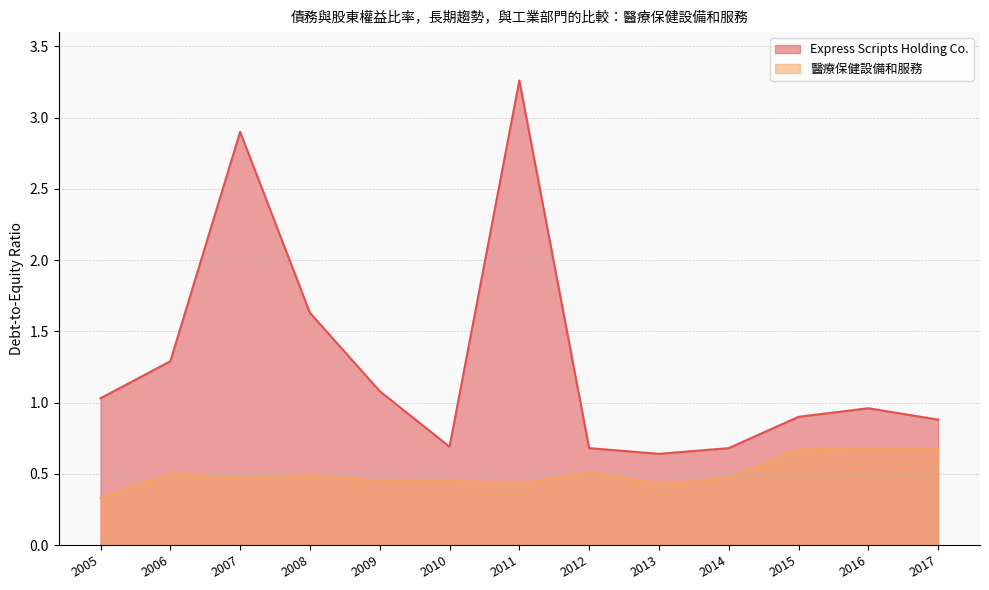

What is the total value across all series at 2011?

3.7